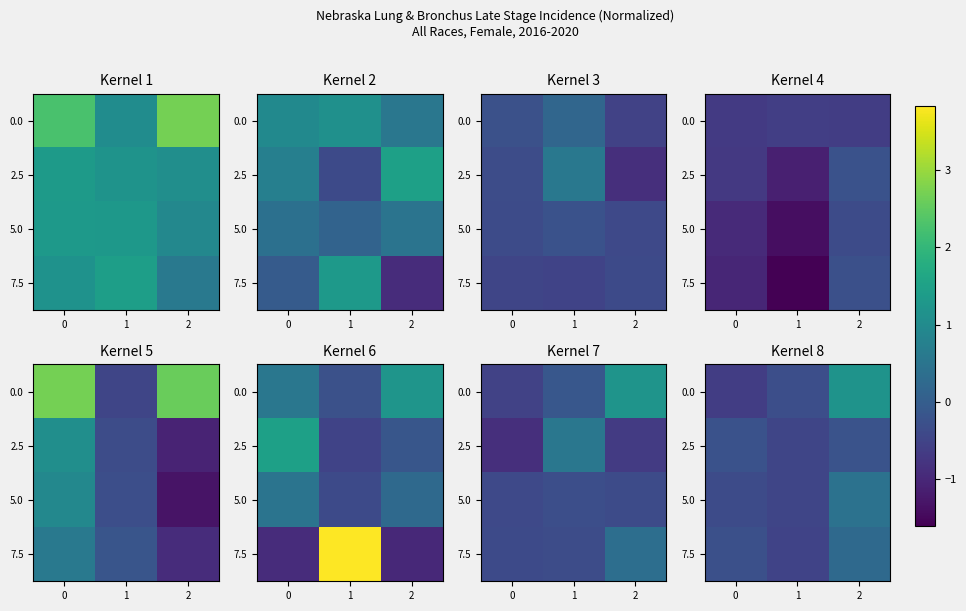

What is the total value across all series at 1?

-1.7